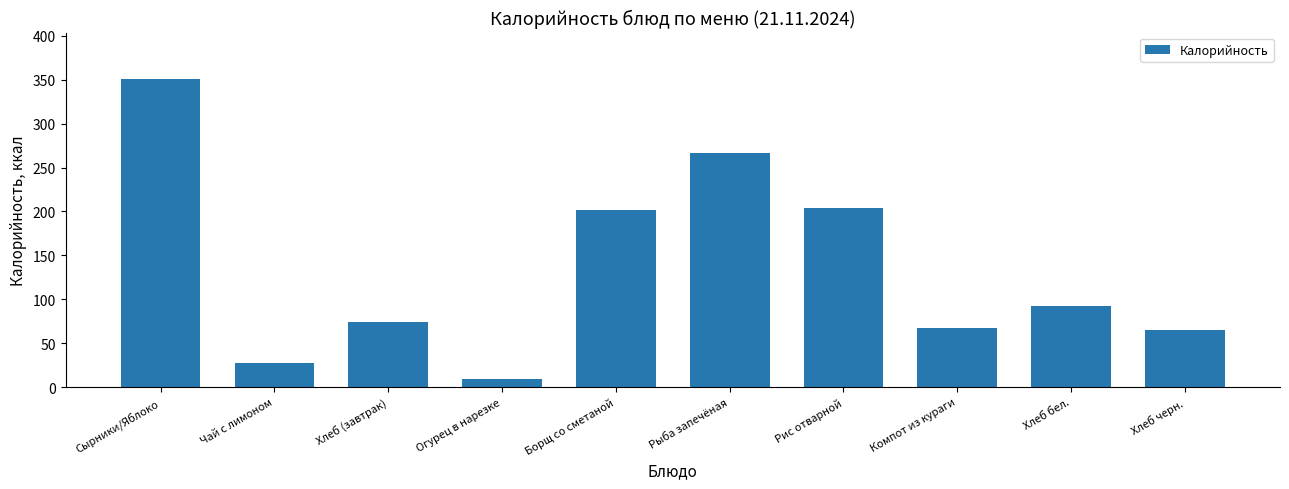

How many bars are there in total?

10